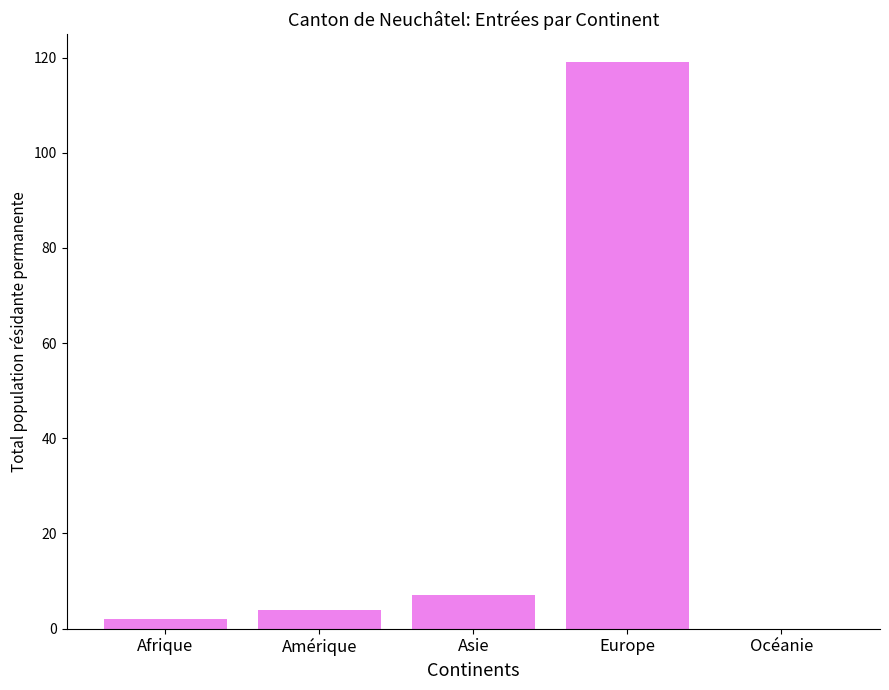

True or false: the data shows 163 at Europe.

False